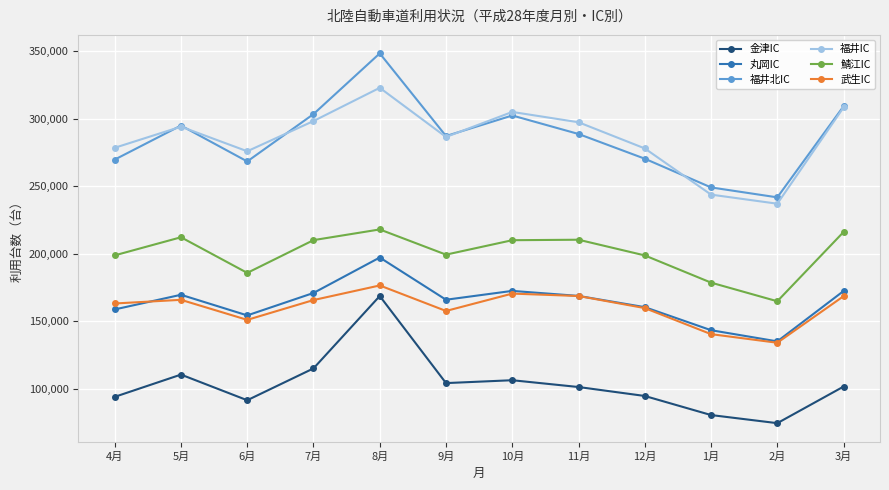

True or false: 福井IC has more than 1 interior local peaks.

True